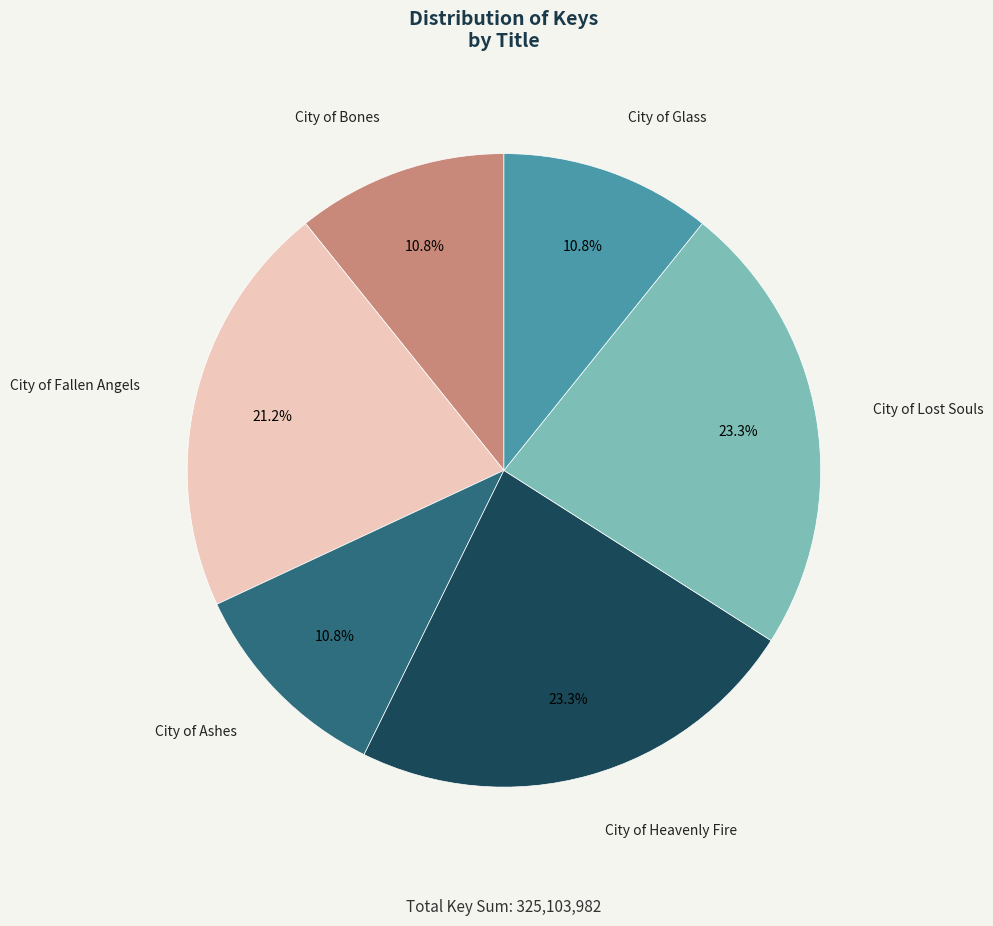

What is the ratio of the value at City of Bones to the value at City of Heavenly Fire?

0.5